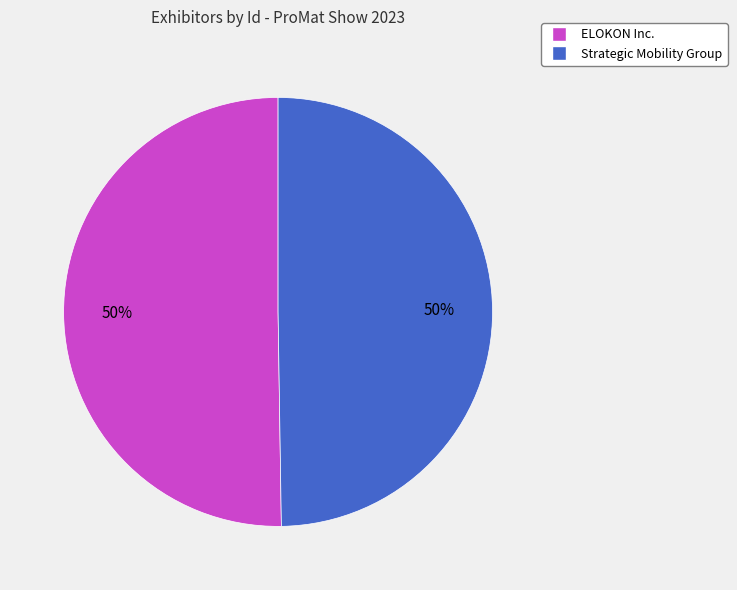

How many segments does this pie chart have?

2